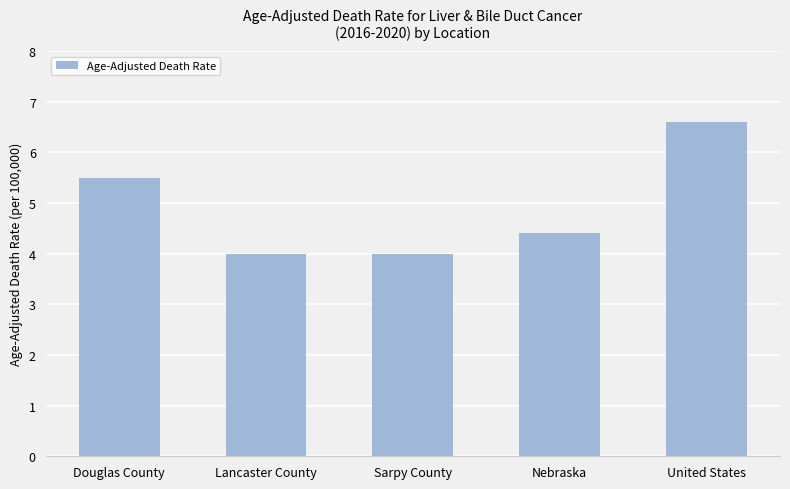

Reading left to right, what are all the values shown in this chart?

5.5	4.0	4.0	4.4	6.6